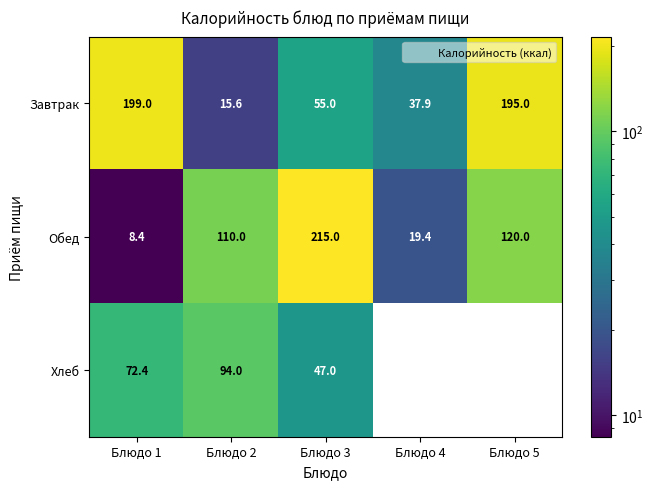

What is the minimum value for Завтрак?

15.6